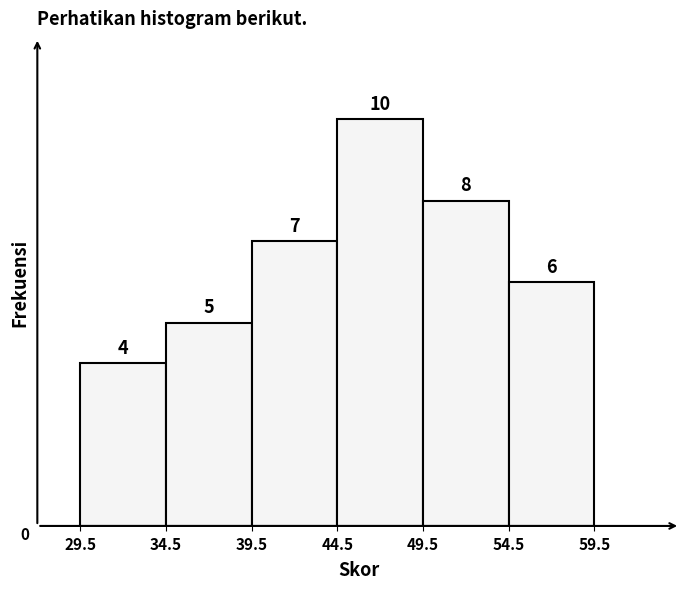

Reading left to right, list every bar in this chart as the range it spans on the x-axis followed by its height.

29.5 to 34.5: 4
34.5 to 39.5: 5
39.5 to 44.5: 7
44.5 to 49.5: 10
49.5 to 54.5: 8
54.5 to 59.5: 6